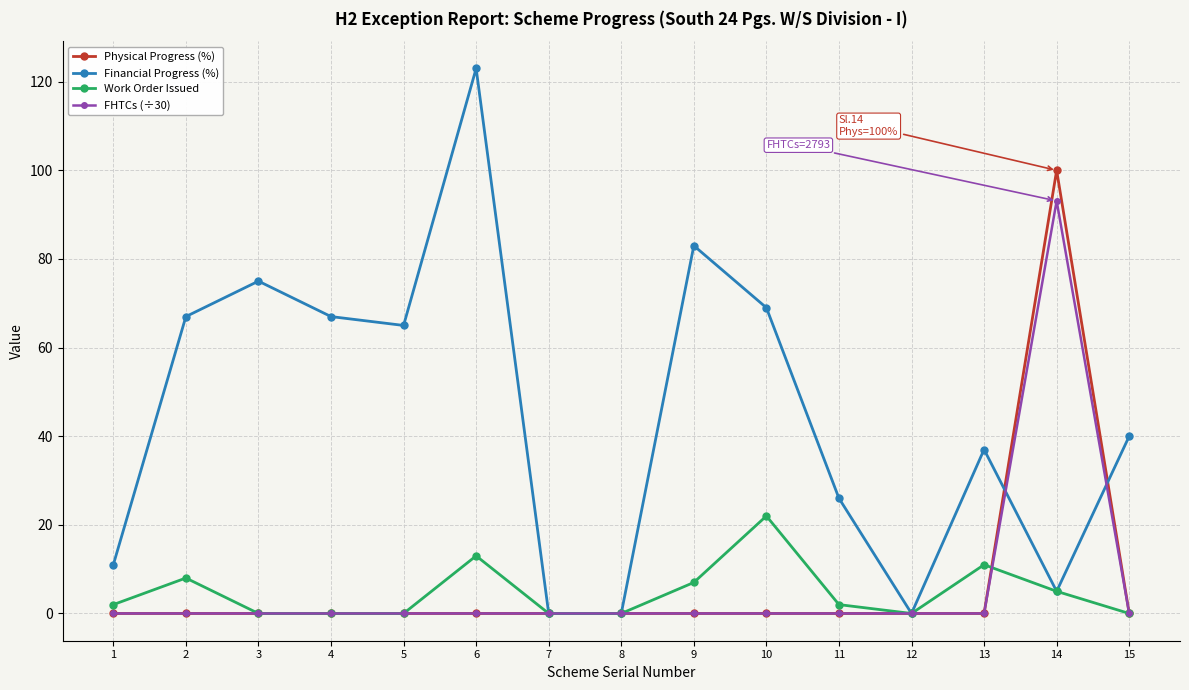

True or false: Work Order Issued has a value of 18.2 at 13.

False